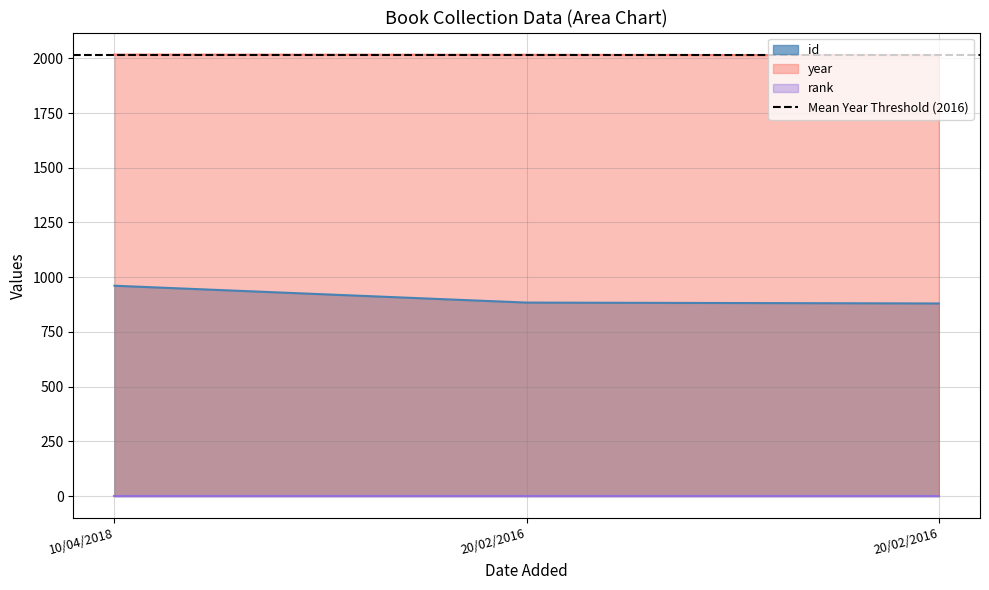

What is the greatest value displayed?

2017